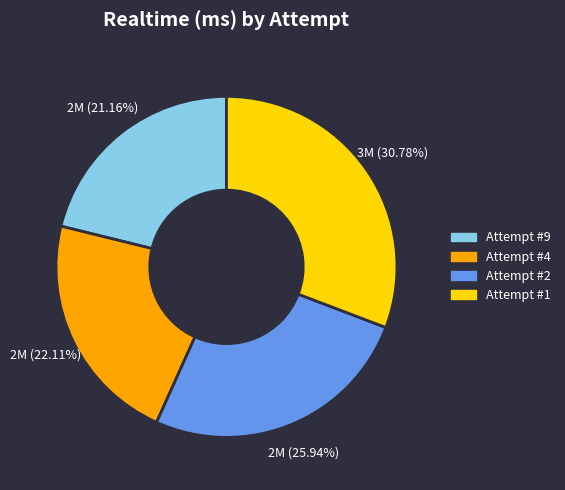

Is it true that Attempt #1 is 20% of the pie?

False